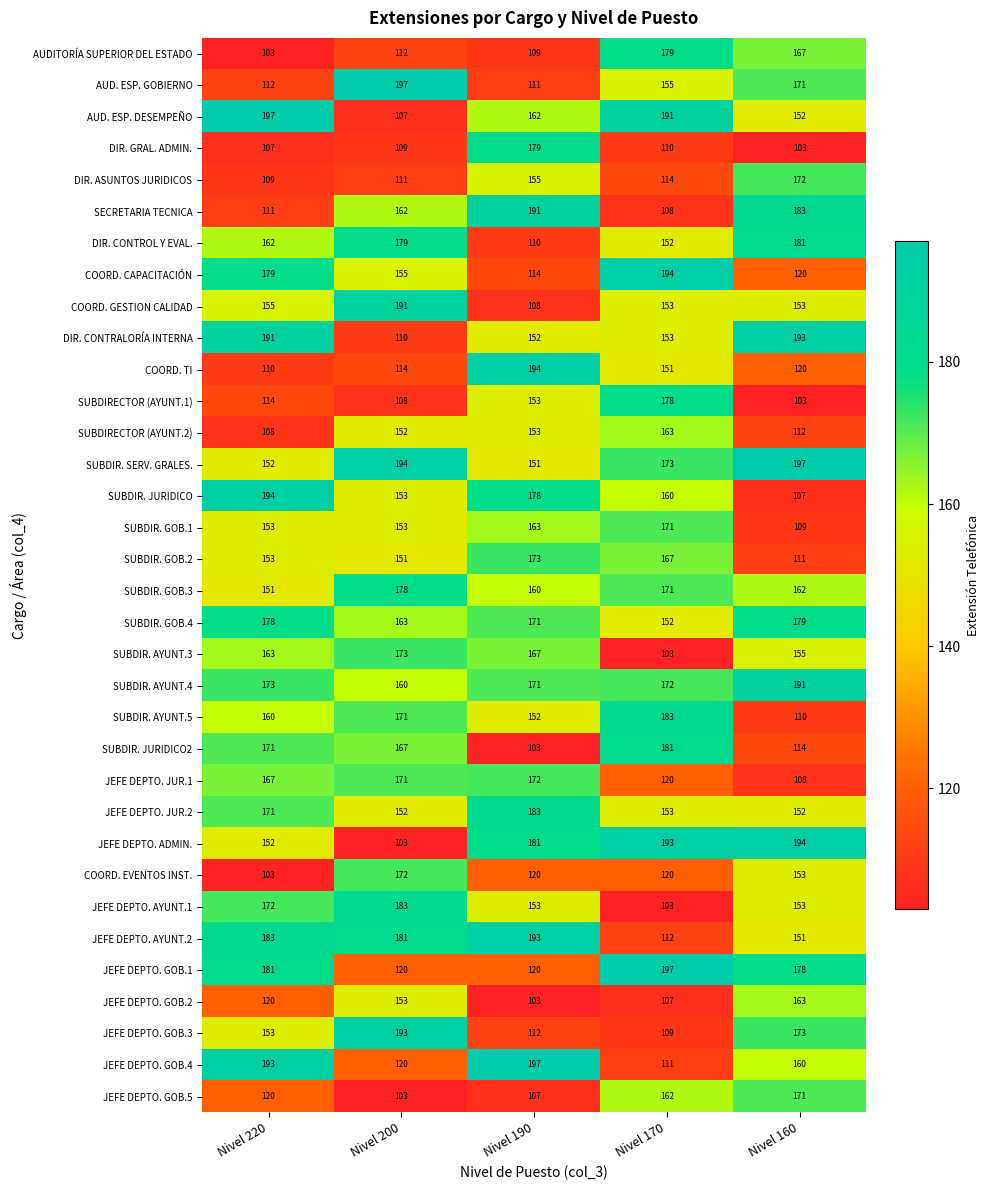

The value of AUDITORÍA SUPERIOR DEL ESTADO at Nivel 160 is 167. True or false?

True